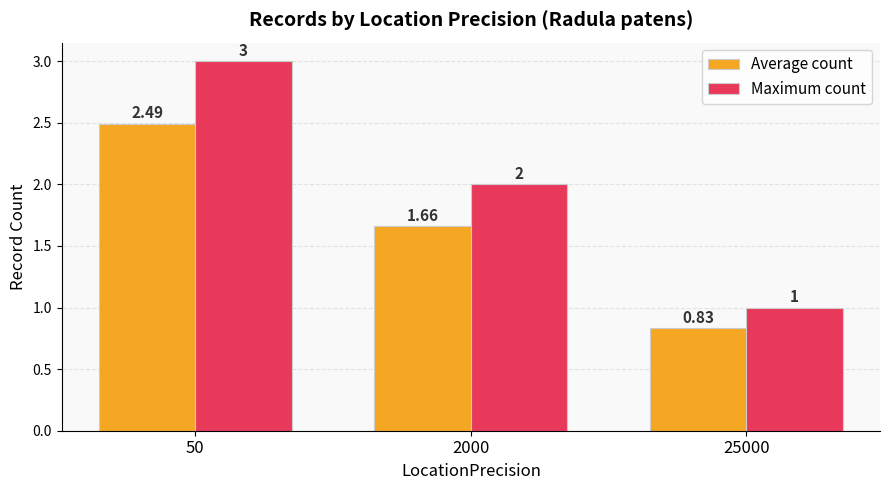

Which series changed the most between 50 and 25000?

Maximum count